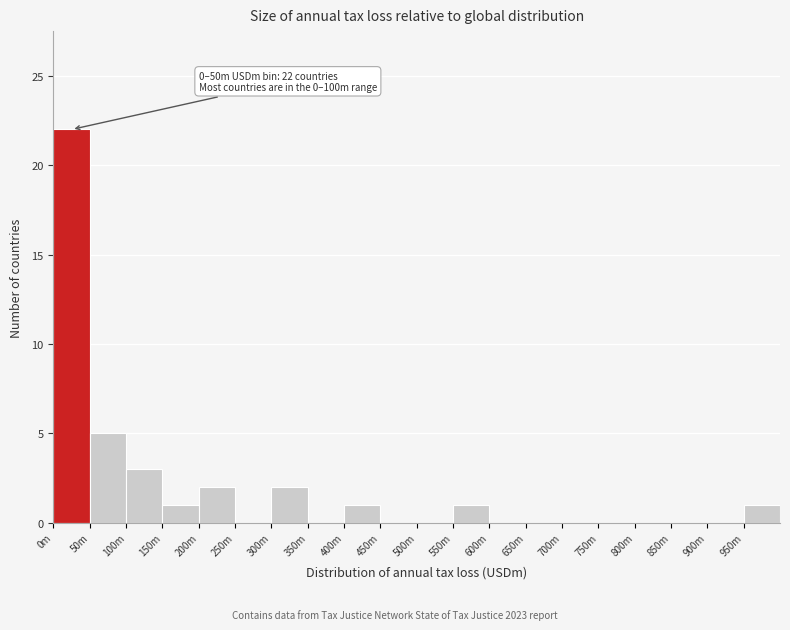

Reading right to left, what are all the values shown in this chart?

950m=1	900m=0	850m=0	800m=0	750m=0	700m=0	650m=0	600m=0	550m=1	500m=0	450m=0	400m=1	350m=0	300m=2	250m=0	200m=2	150m=1	100m=3	50m=5	0m=22